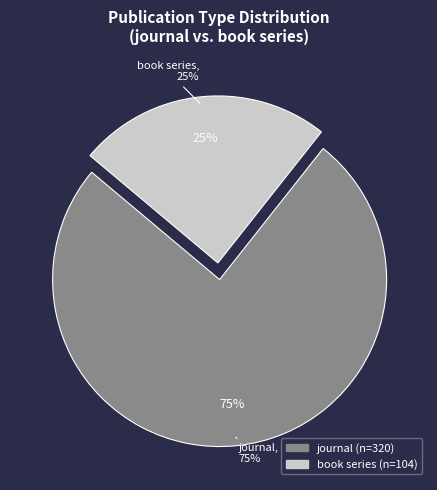

To the nearest percent, what is the average slice percentage?

50%